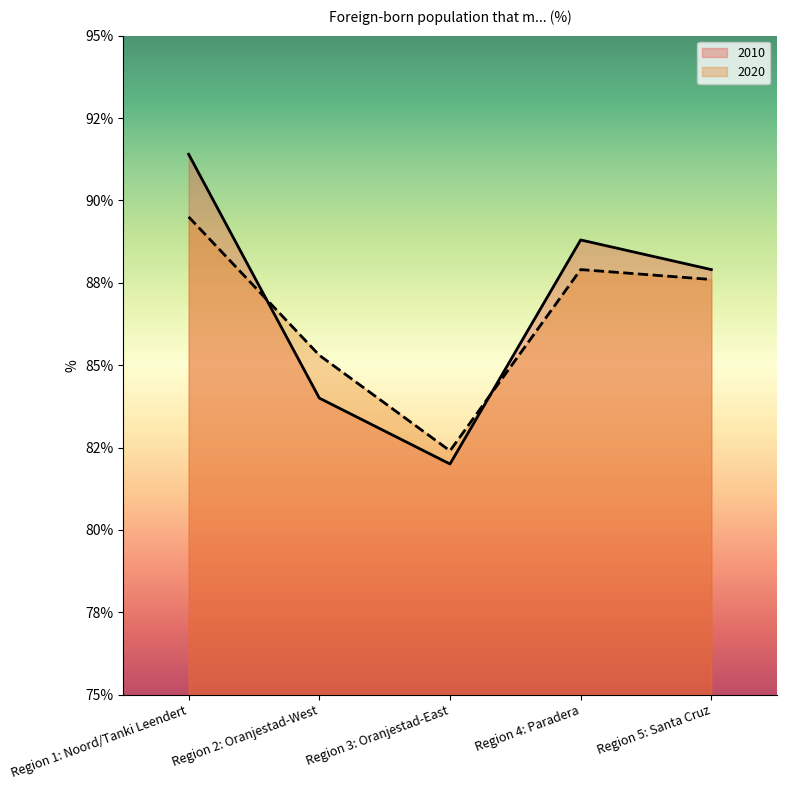

In 2010, how many points are higher than both neighbors (excluding endpoints)?

1